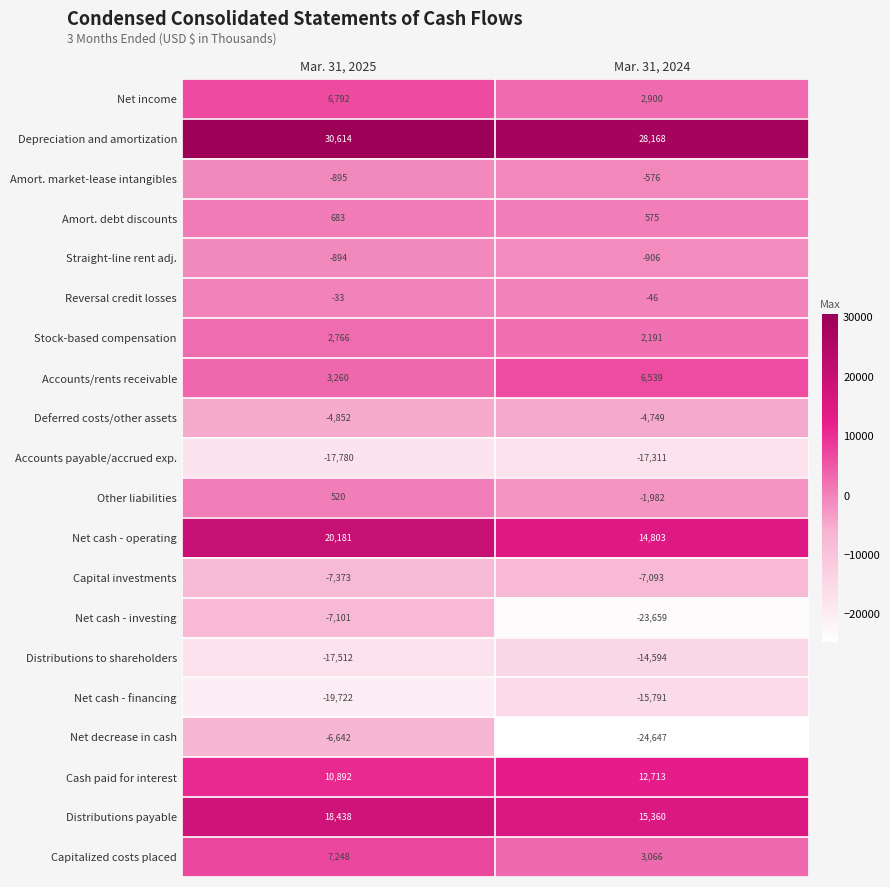

Which category has the highest value in the Cash paid for interest series?

Mar. 31, 2024